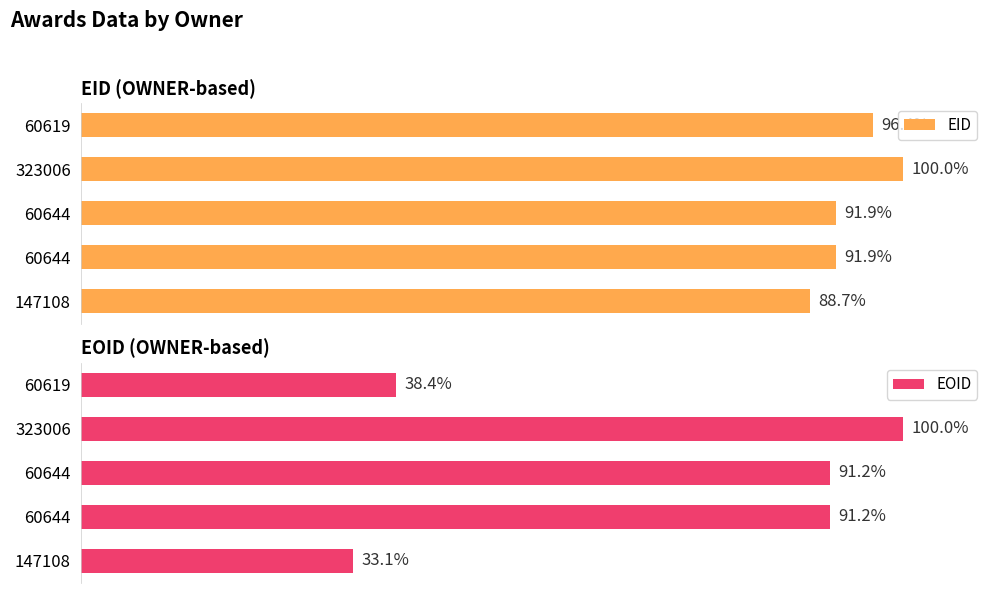

At how many categories does at least one series exceed 99?

1